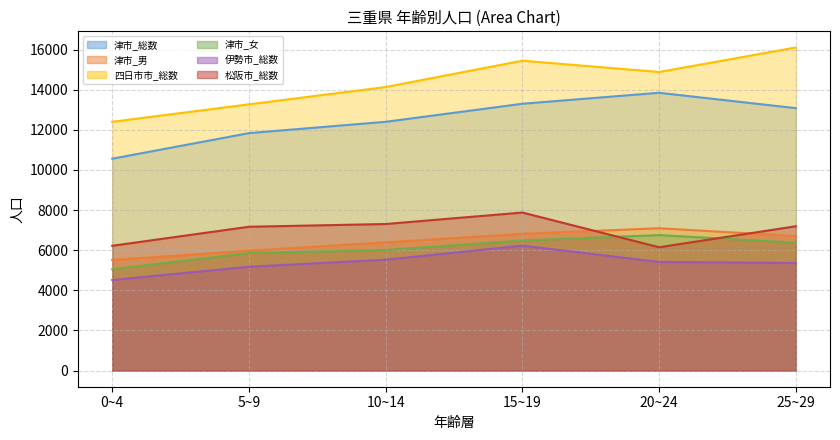

Reading left to right, list all the values displayed in this chart.

津市_総数: 10561	11837	12401	13301	13848	13082
津市_男: 5512	5974	6391	6816	7095	6706
四日市市_総数: 12401	13273	14135	15448	14885	16106
津市_女: 5049	5863	6010	6485	6753	6376
伊勢市_総数: 4514	5175	5529	6227	5416	5363
松阪市_総数: 6221	7169	7306	7878	6148	7194